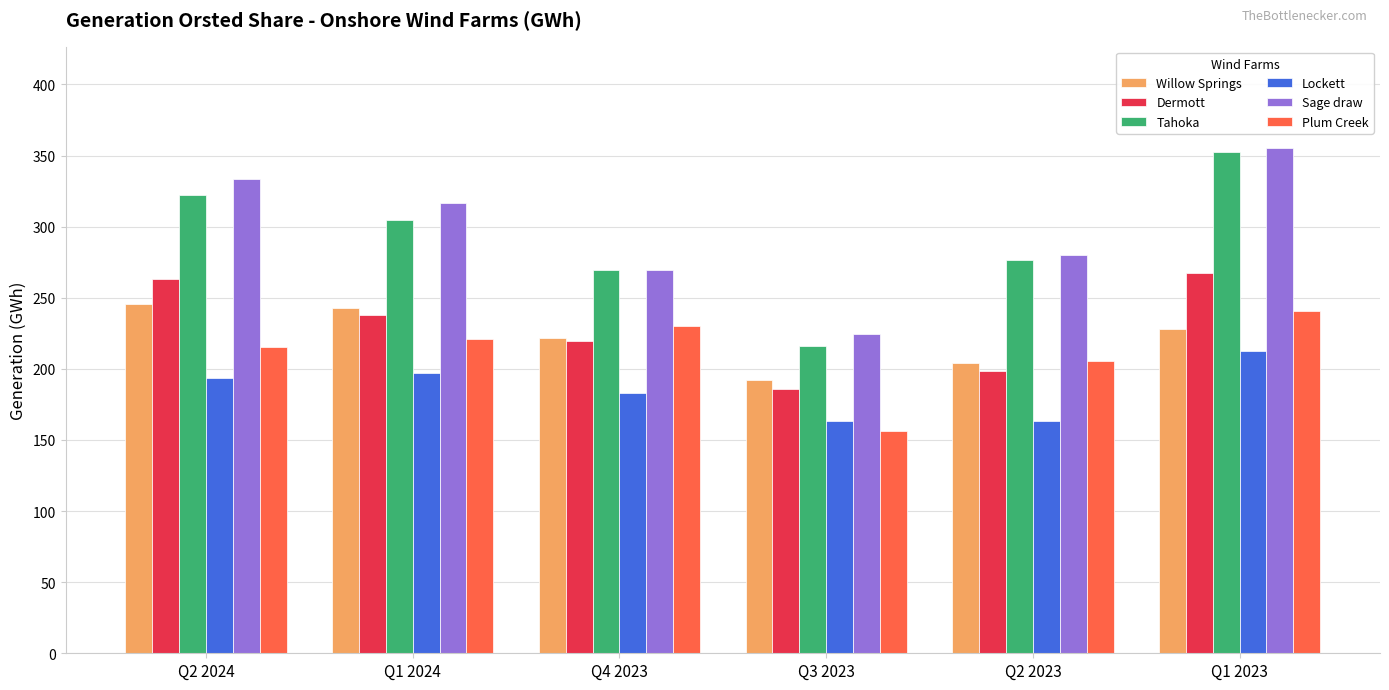

Does the chart contain stacked bars?

No